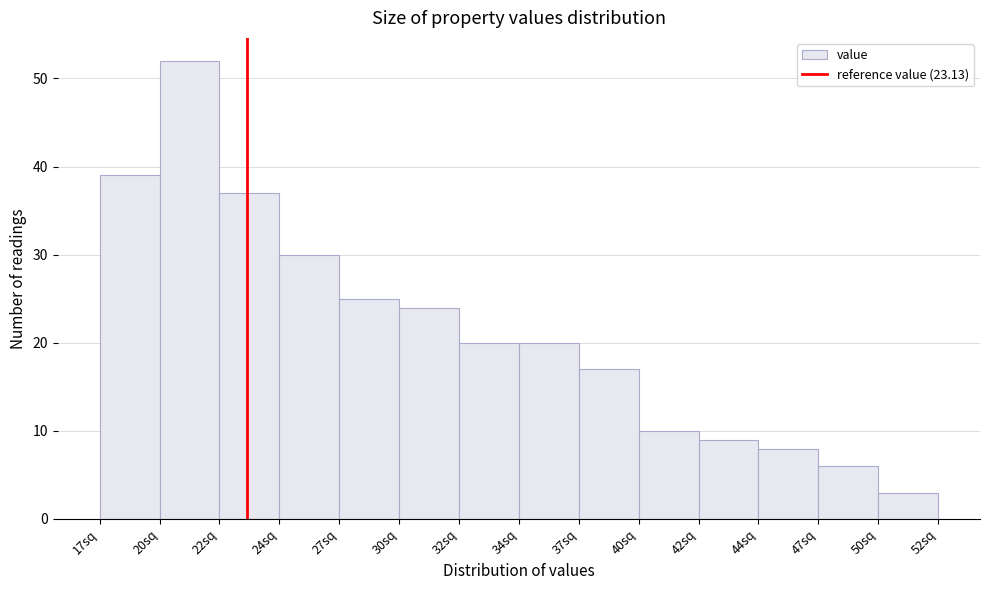

Reading right to left, transcribe all the data shown in this chart.

50sq=3	47sq=6	44sq=8	42sq=9	40sq=10	37sq=17	34sq=20	32sq=20	30sq=24	27sq=25	24sq=30	22sq=37	20sq=52	17sq=39